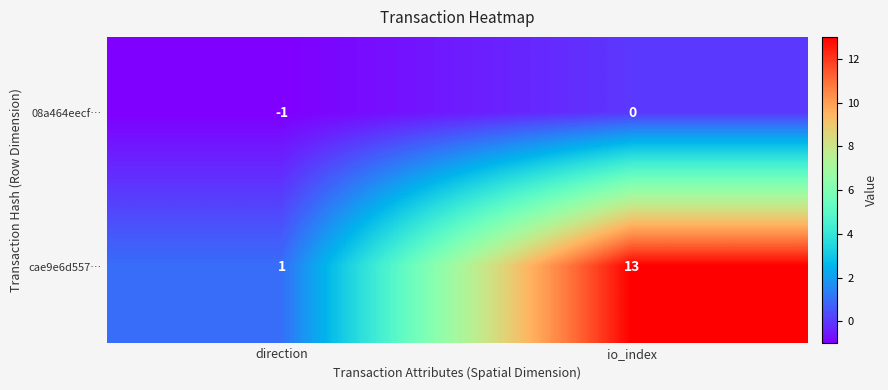

Reading left to right, extract all data points from this chart.

08a464eecf…: -1	0
cae9e6d557…: 1	13